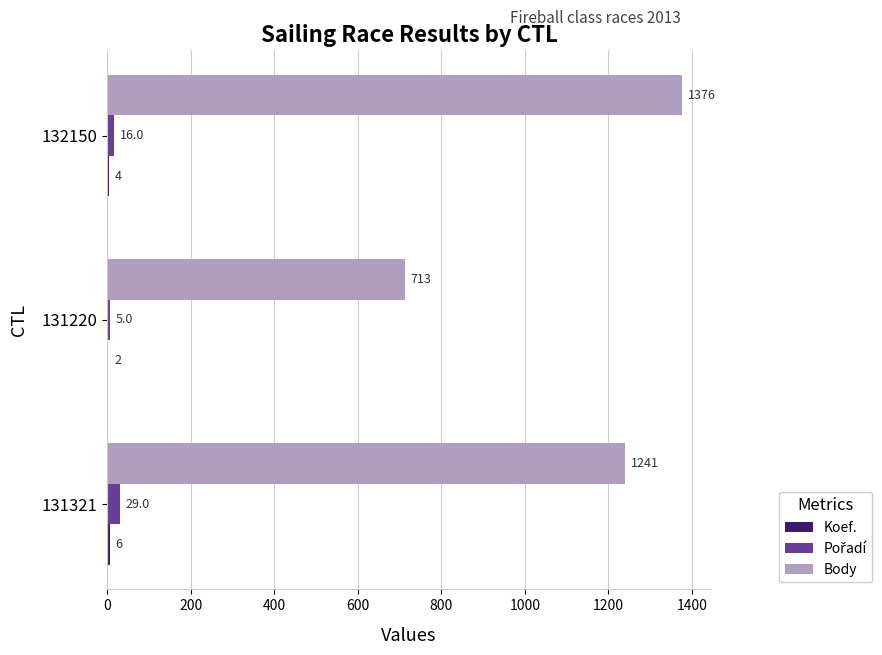

Which category has the highest value across all series?

132150